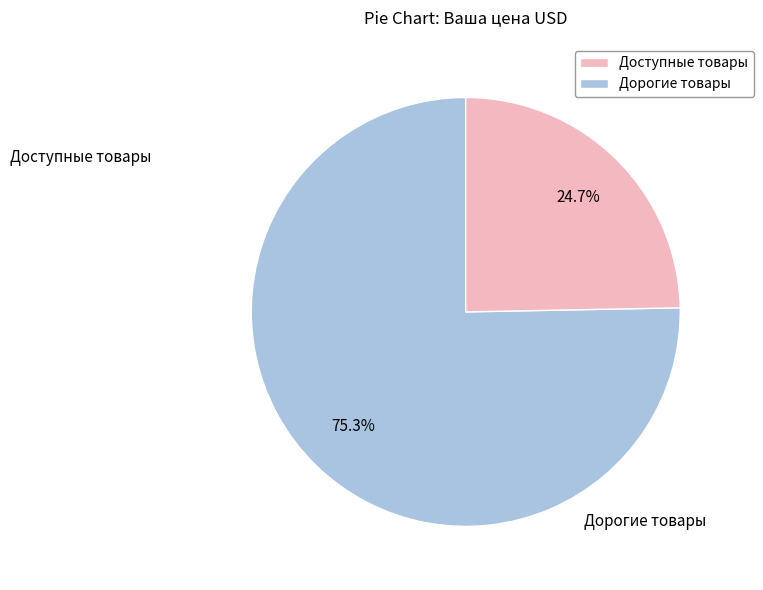

To the nearest percent, what is the average slice percentage?

50%